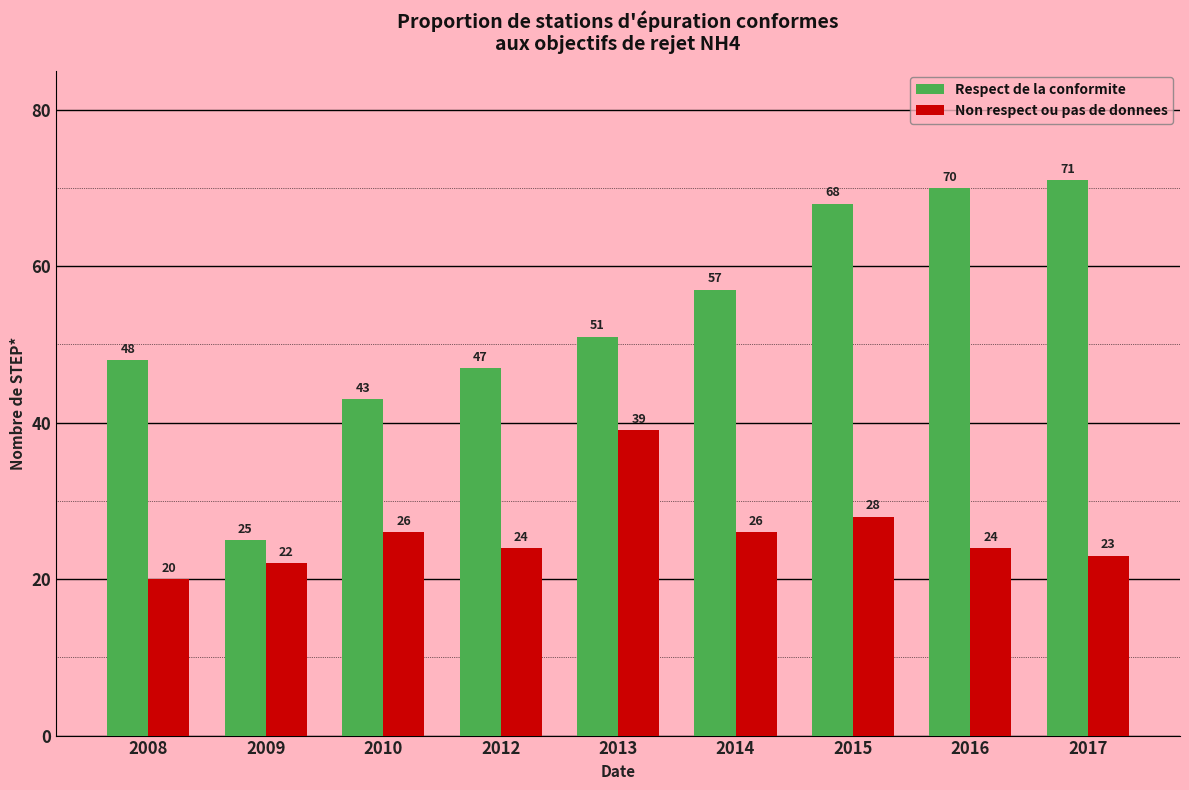

What is the maximum value shown in the chart?

71